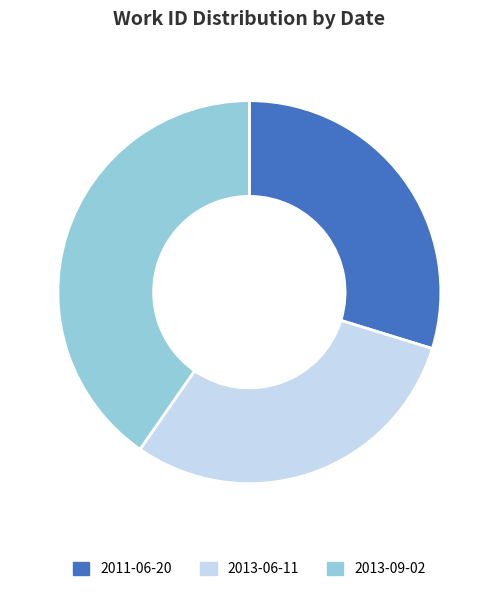

Which has a higher value, 2011-06-20 or 2013-09-02?

2013-09-02